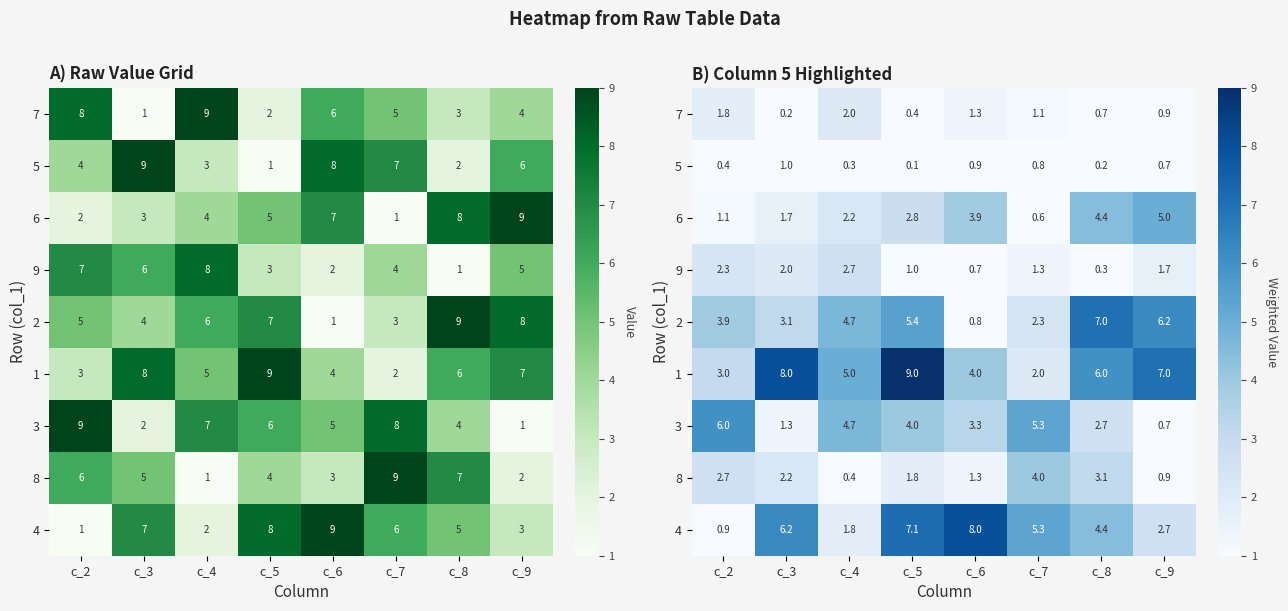

How many data points does each series have?

8